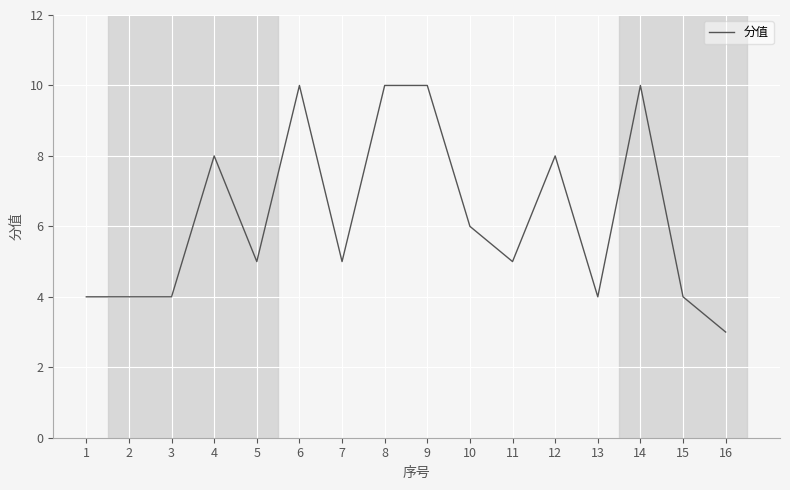

At which category does the chart reach its minimum across all series?

16